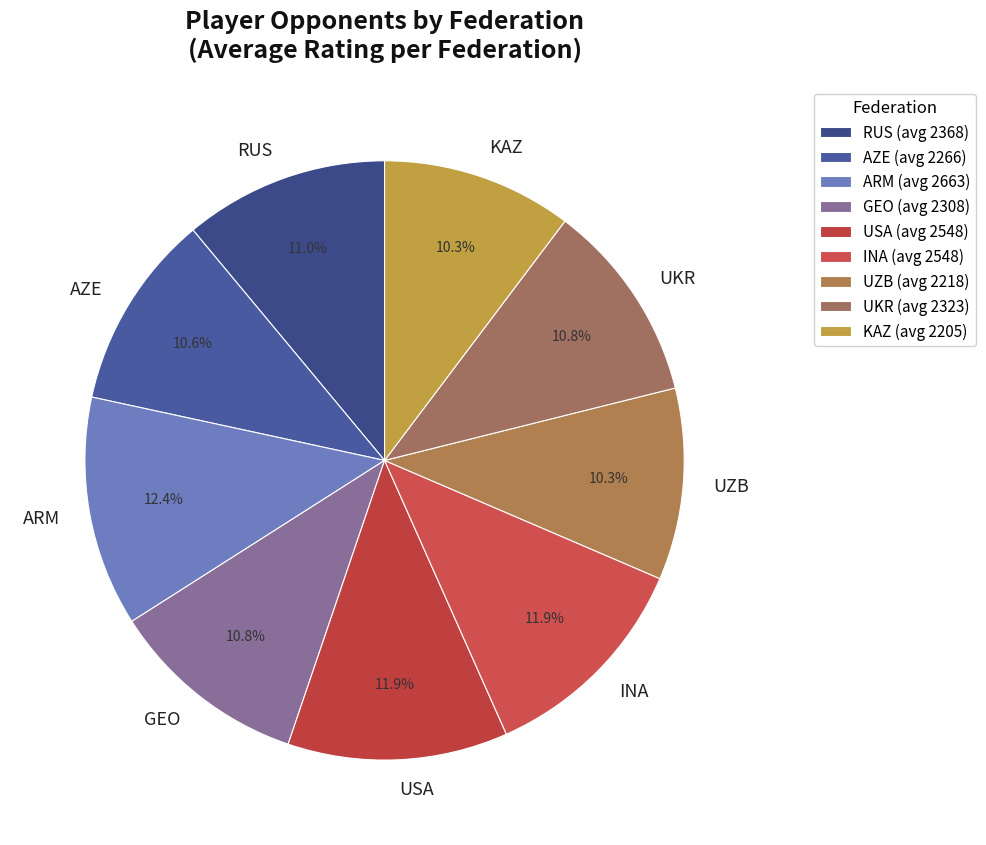

Combined, do KAZ and ARM account for over 50%?

No